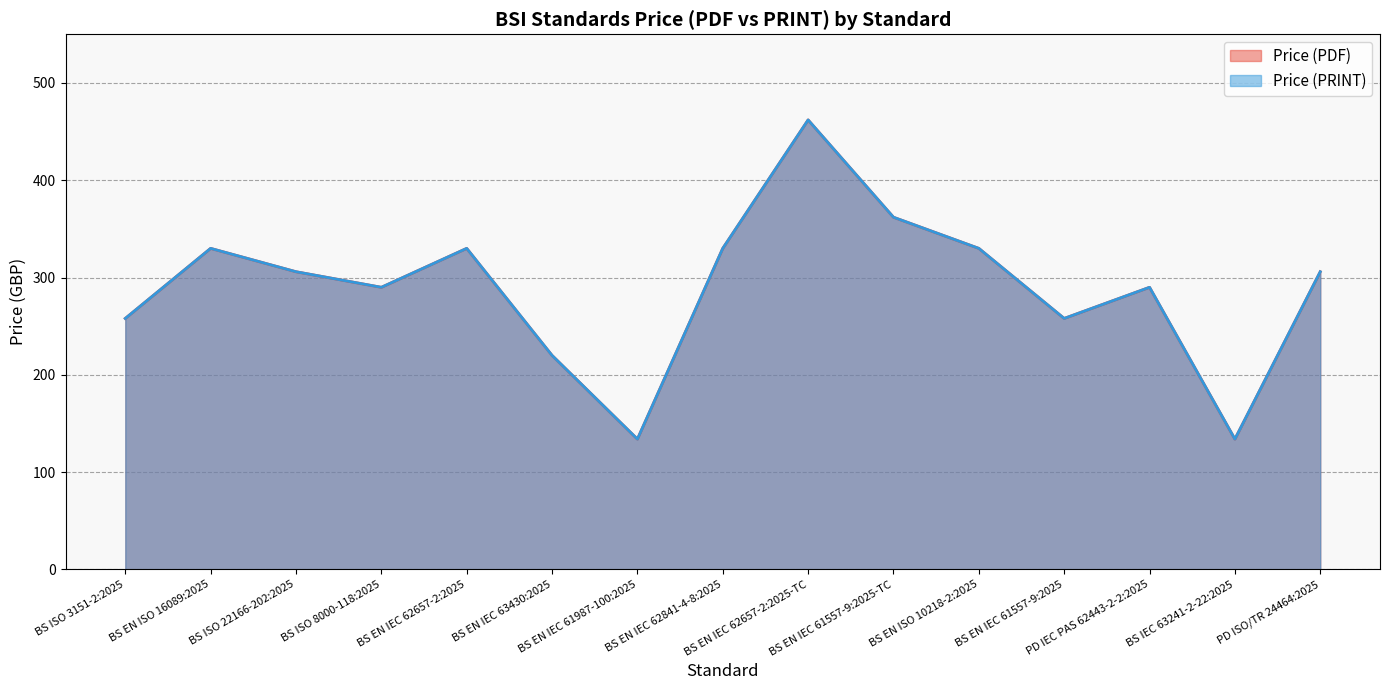

What is the label of the 15th point from the right?

BS ISO 3151-2:2025